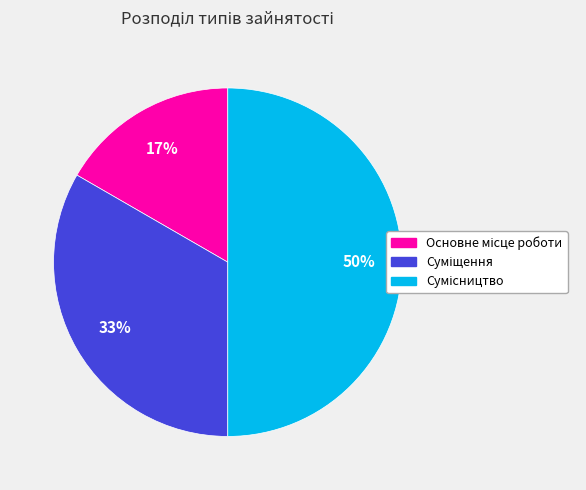

To the nearest percent, what is the average slice percentage?

33%